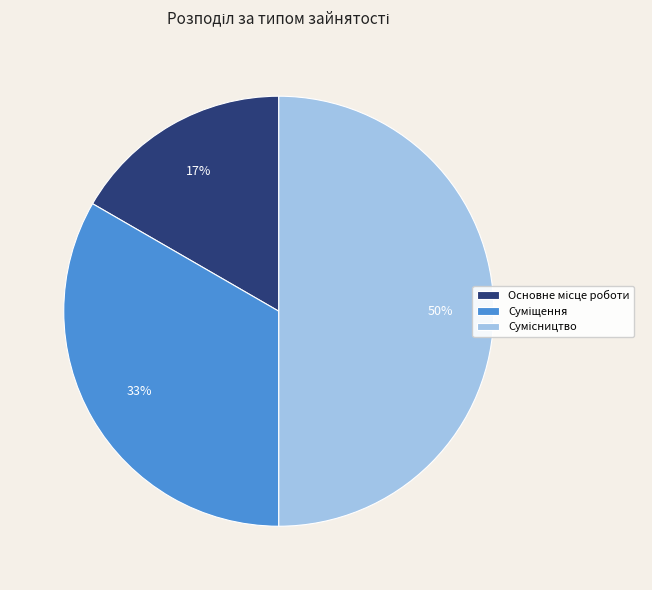

To the nearest percent, what is the average slice percentage?

33%